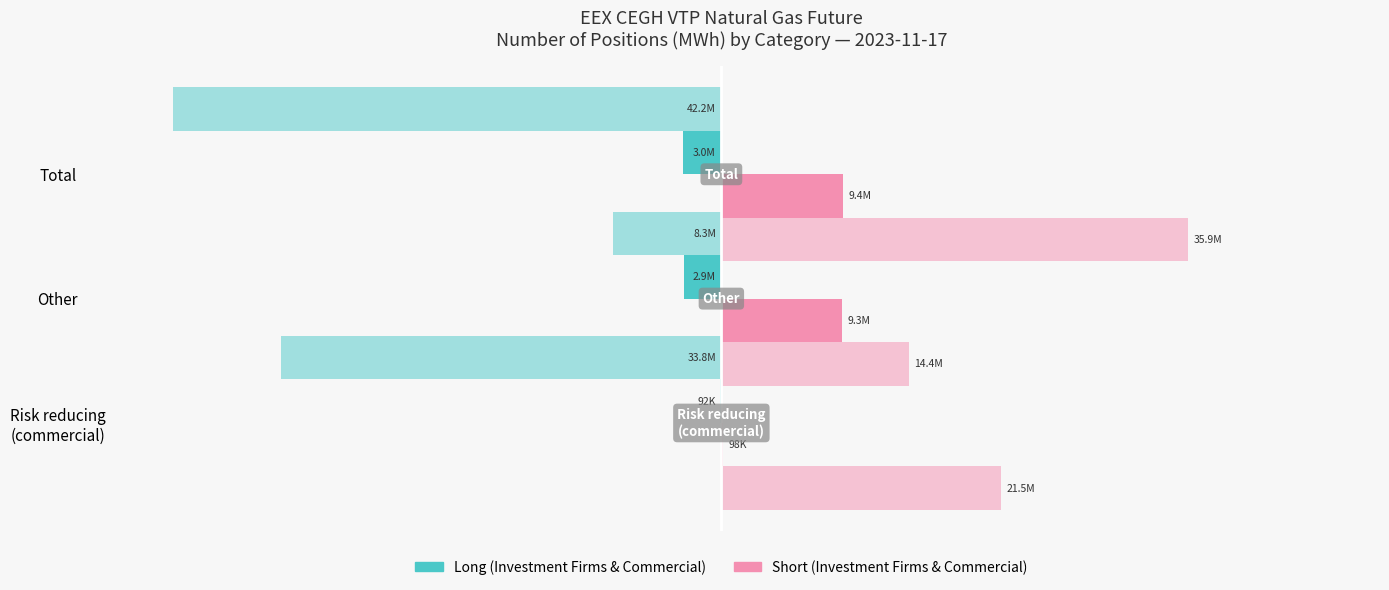

Which series has the widest spread of values?

Long (Commercial)